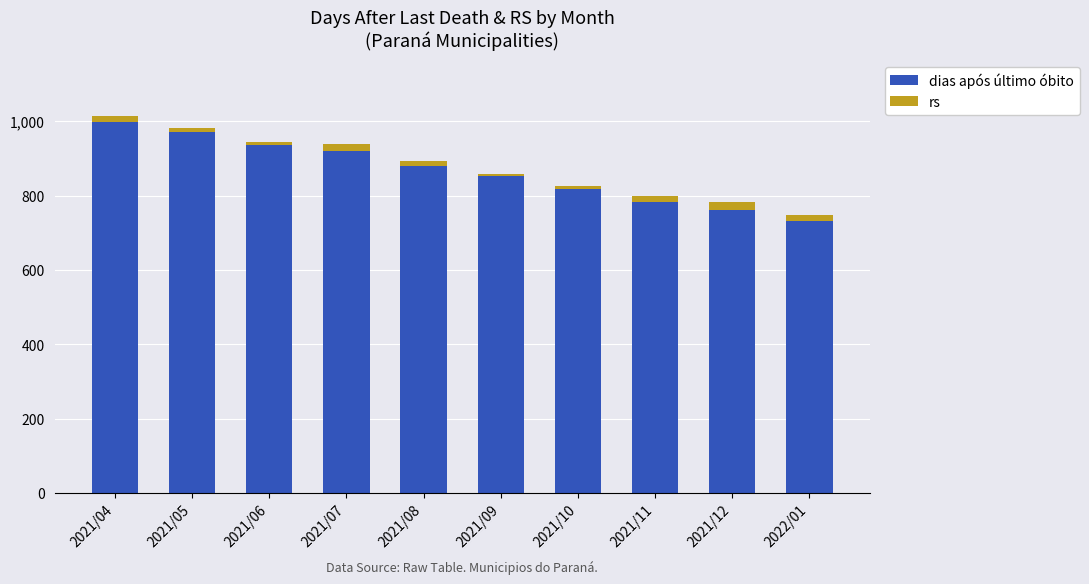

How many bars are there in total?

10